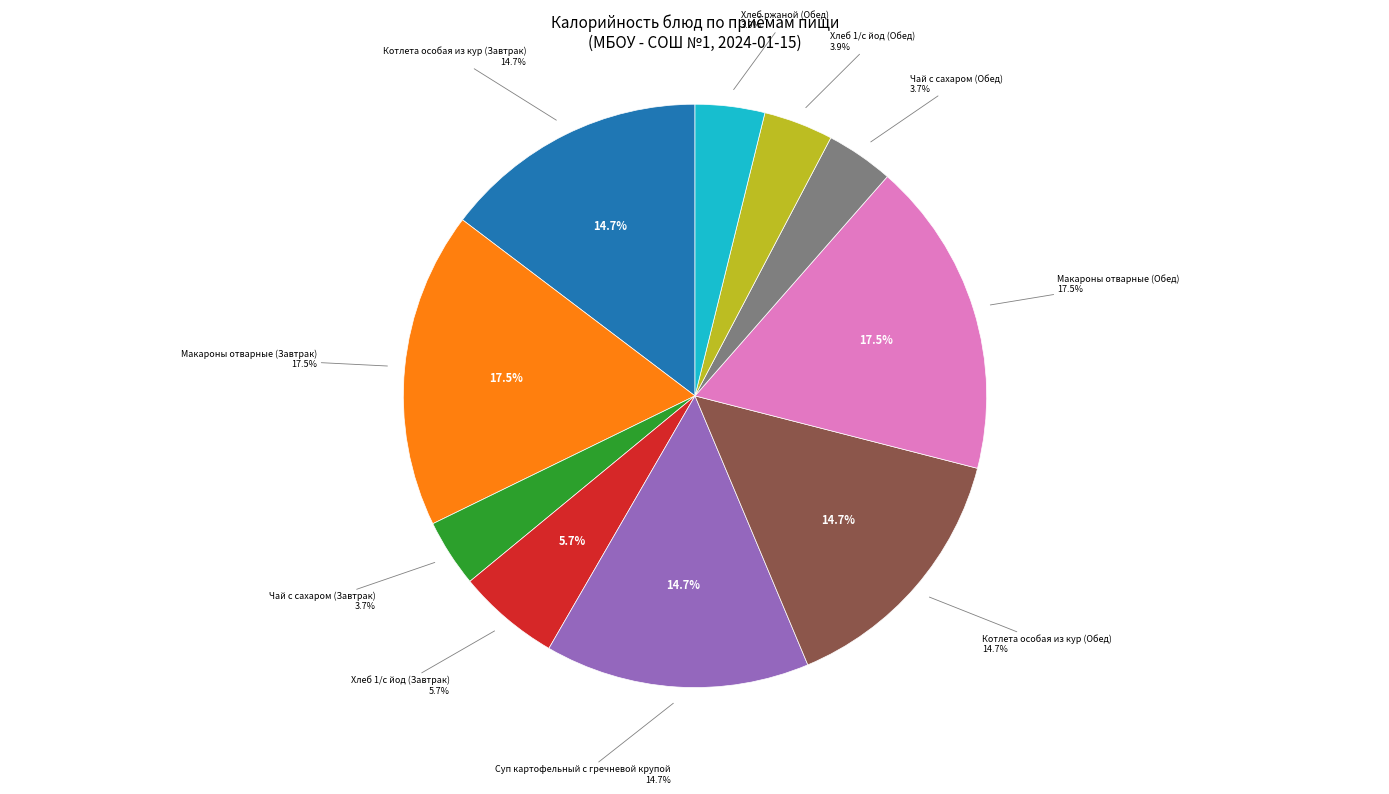

Does Макароны отварные (Завтрак) account for over 50% of the chart?

No